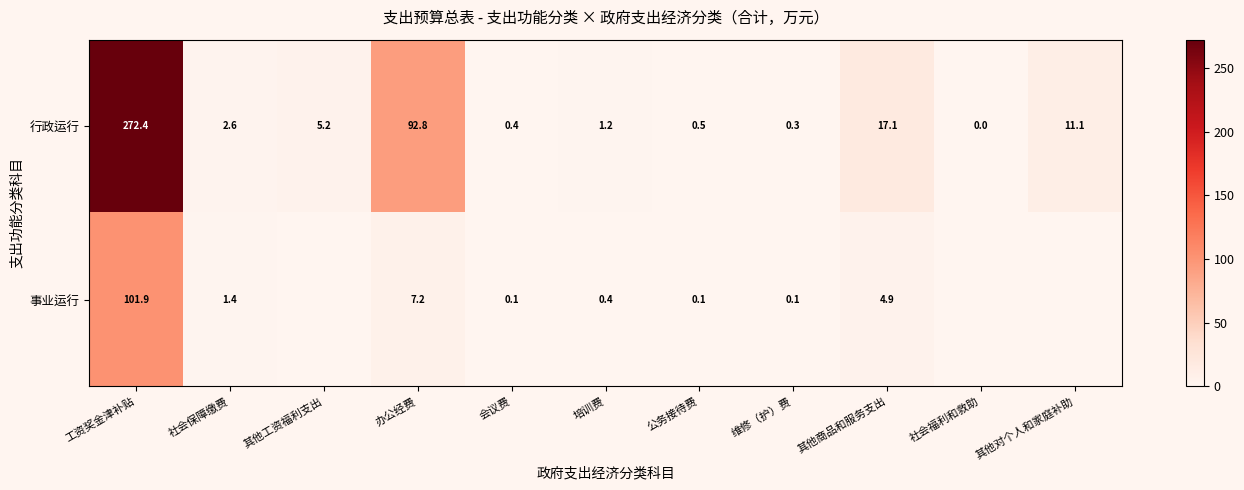

What is the total value across all series at 办公经费?

100.0